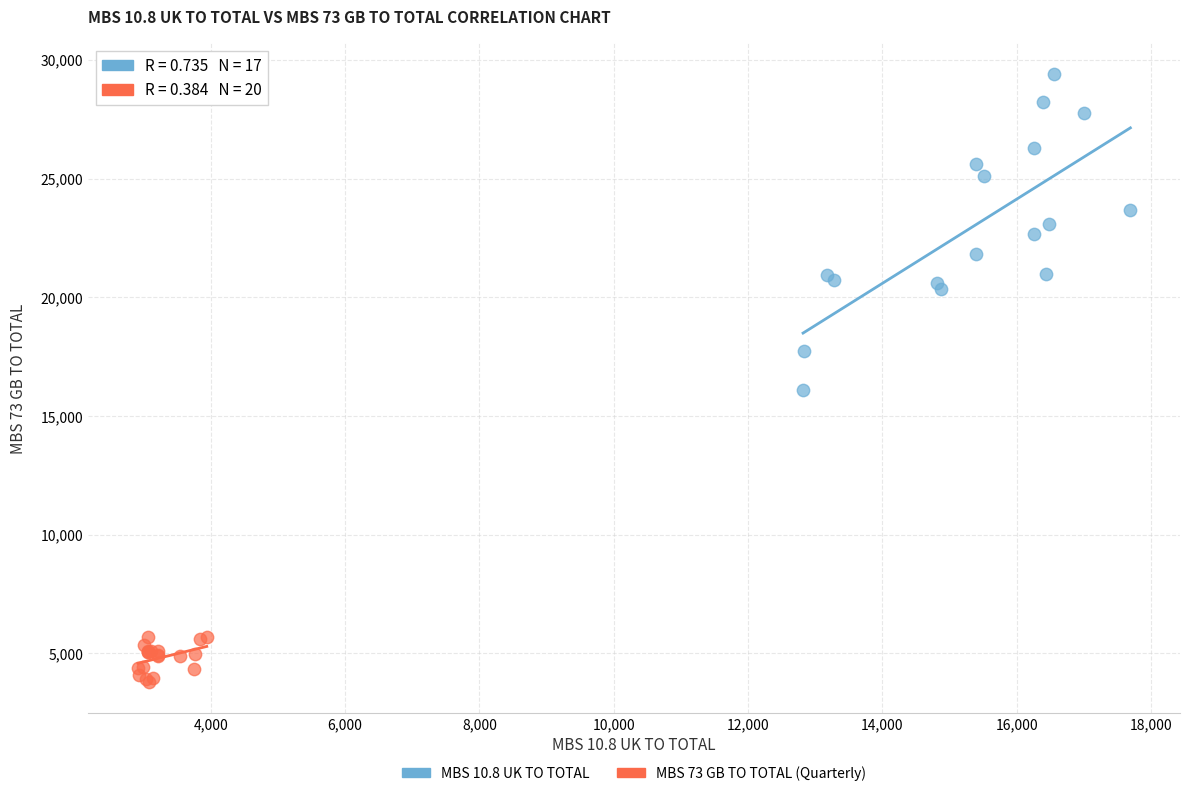

Which series reaches the maximum Y coordinate?

MBS 10.8 UK TO TOTAL